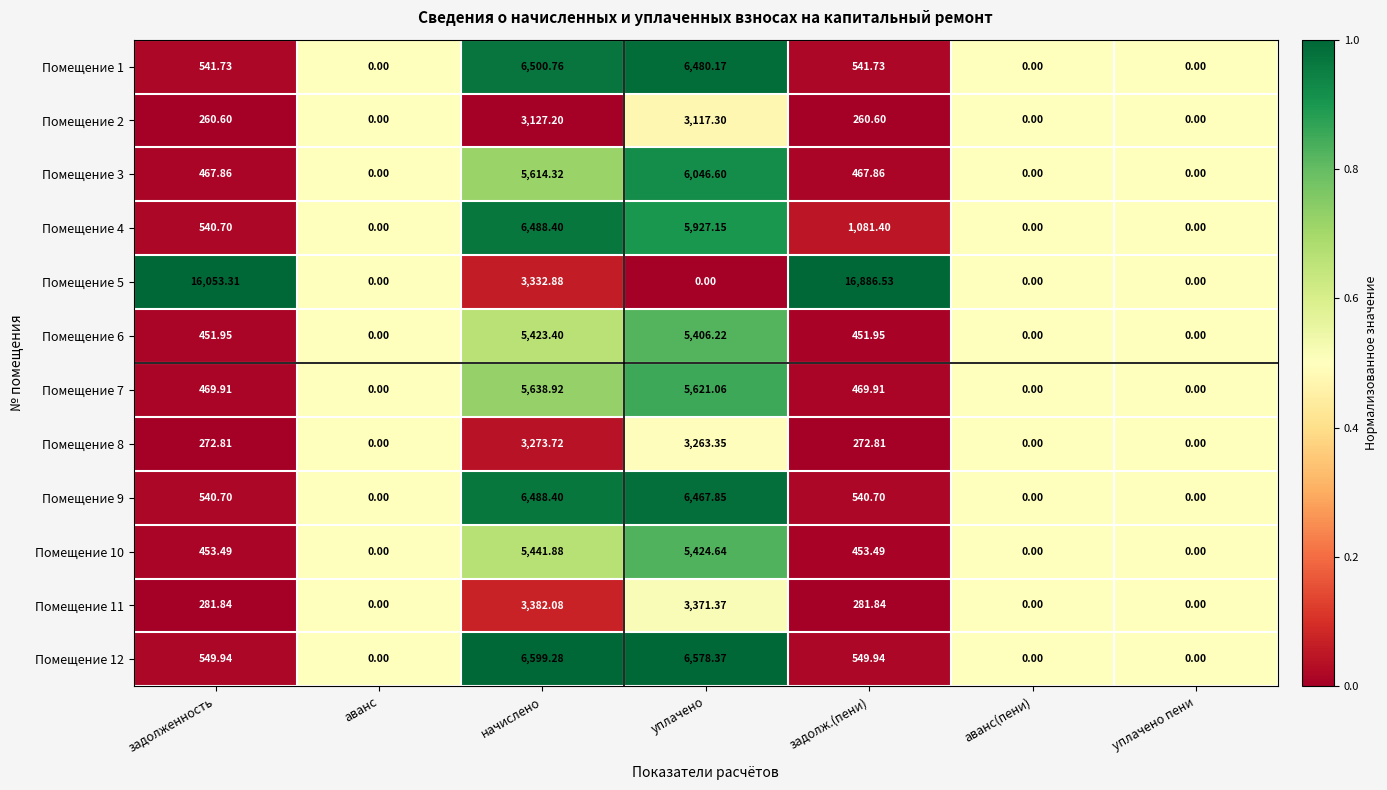

At which label does Помещение 8 first exceed 272?

задолженность